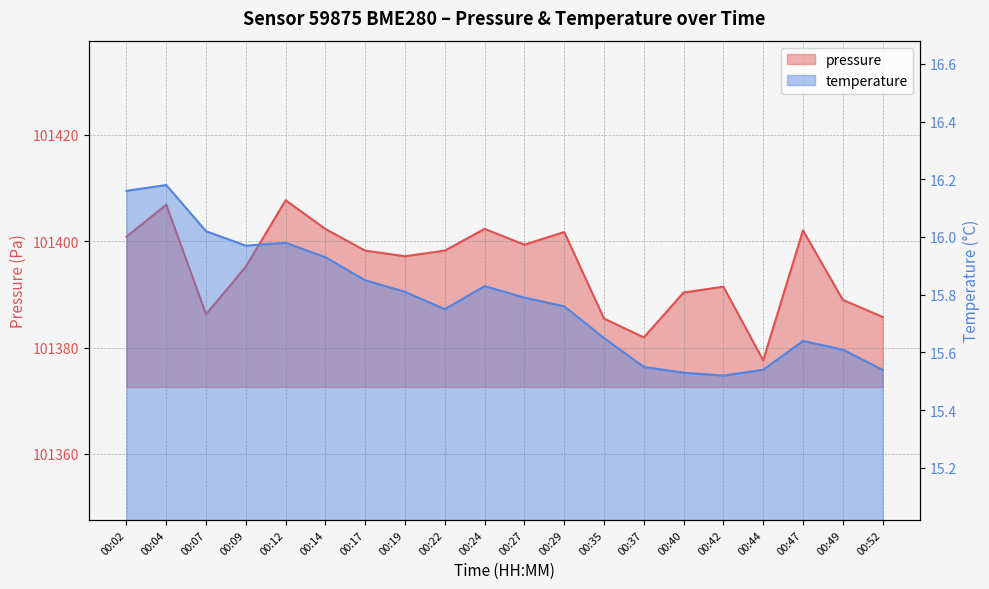

In pressure, how many points are lower than both neighbors (excluding endpoints)?

5